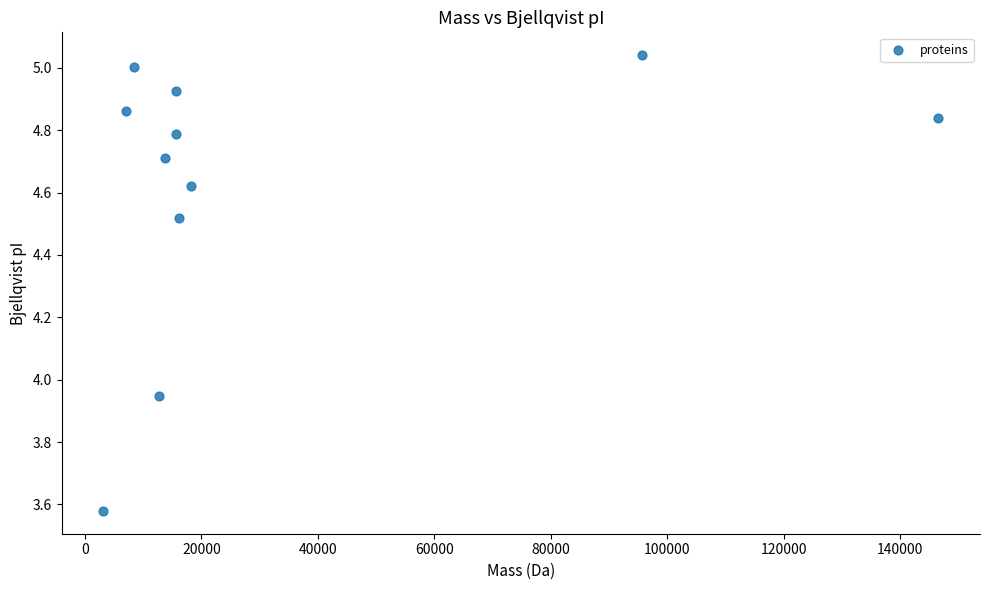

What is the range of X values (max minus min)?

143406.3